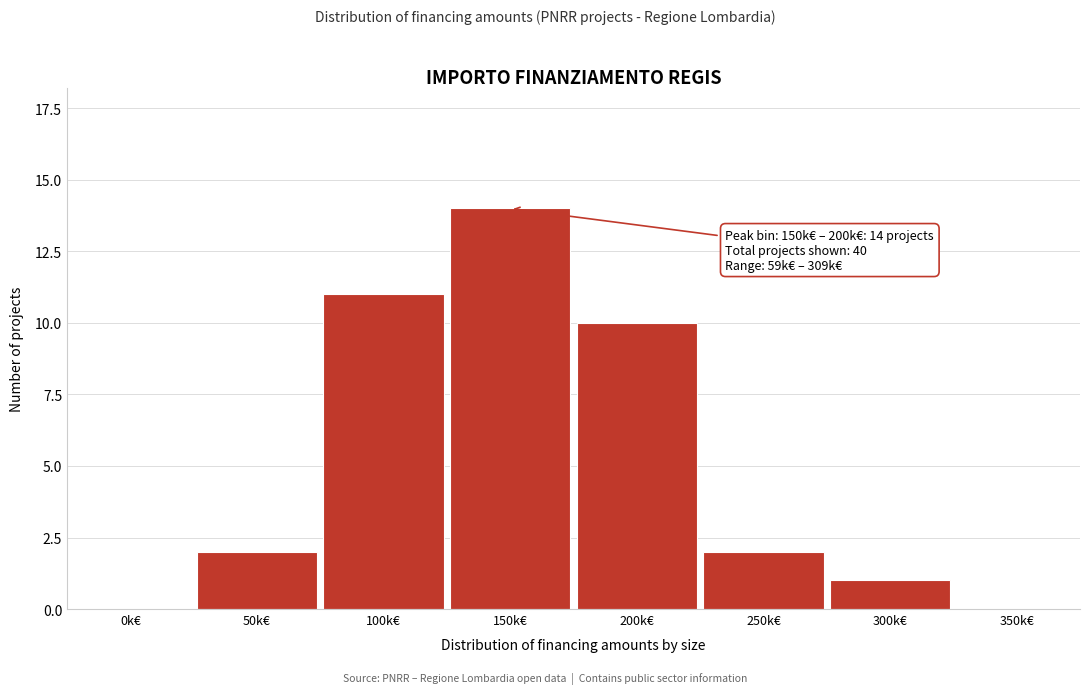

Reading left to right, what are all the values shown in this chart?

0k€=0	50k€=2	100k€=11	150k€=14	200k€=10	250k€=2	300k€=1	350k€=0